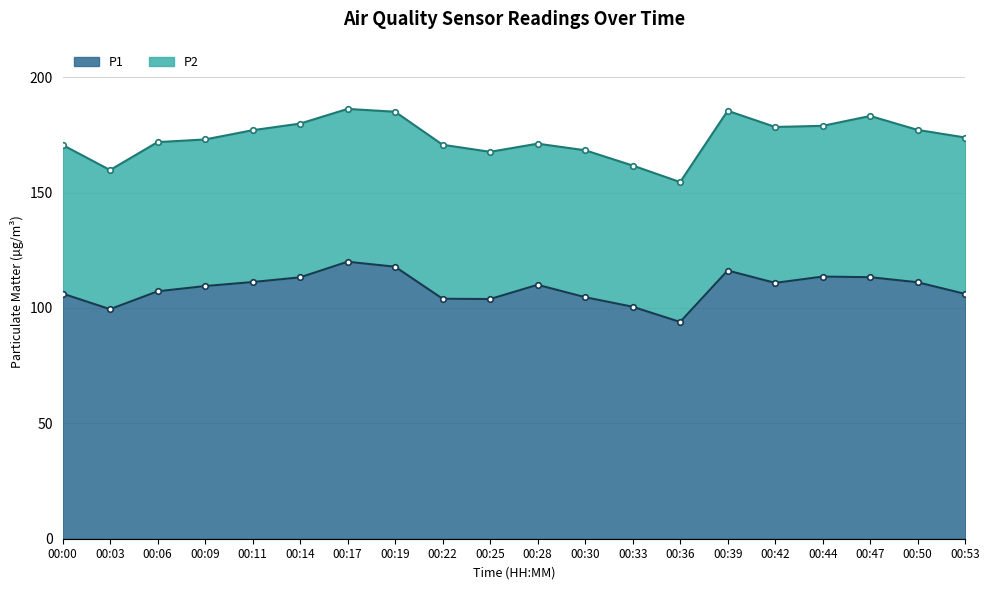

What is the change in value from 00:17 to 00:25?

-16.2